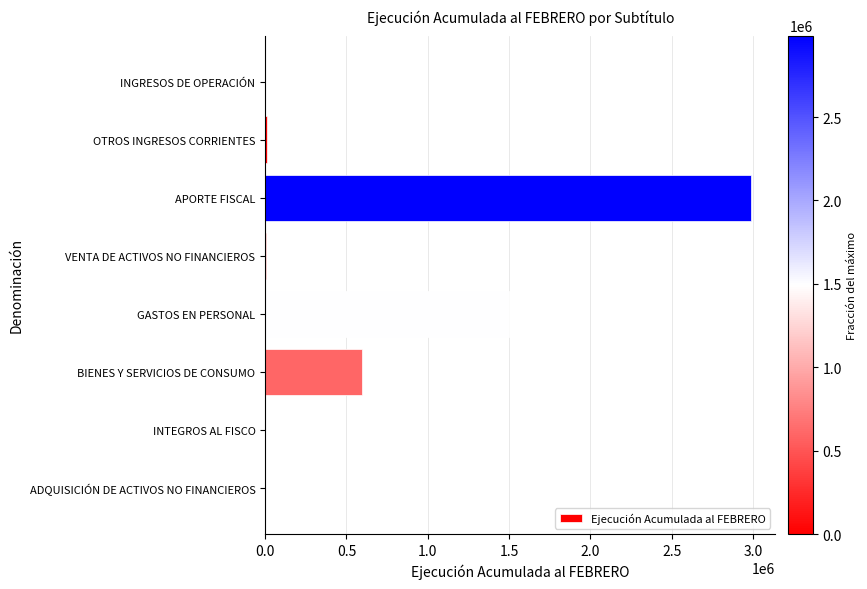

Which has a higher value, INGRESOS DE OPERACIÓN or APORTE FISCAL?

APORTE FISCAL